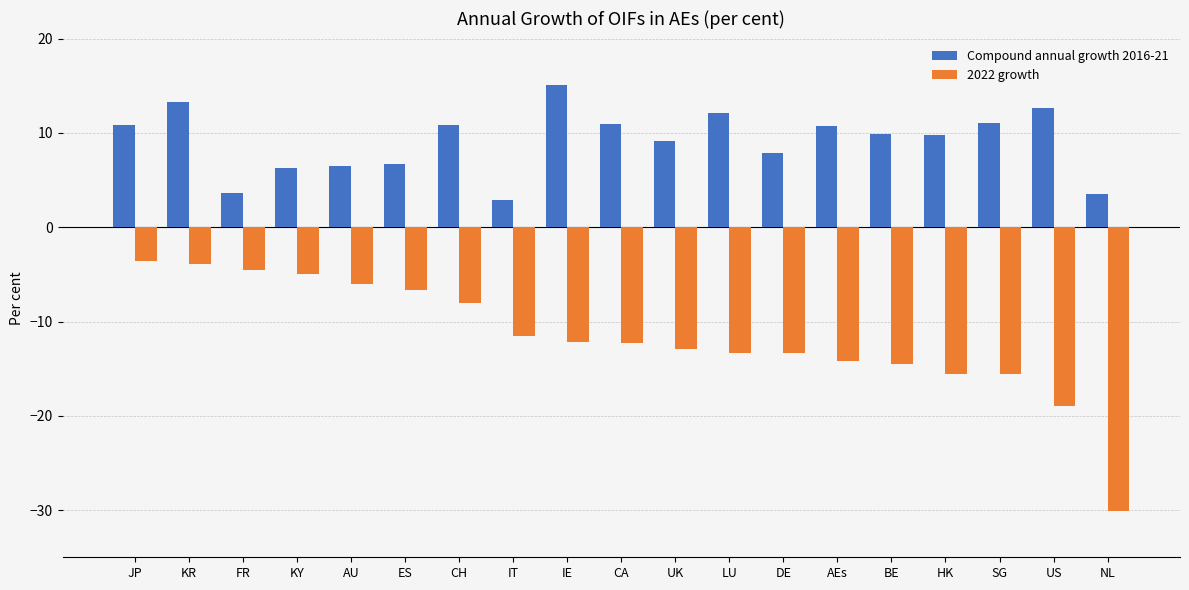

At which label is Compound annual growth 2016-21 closest to 8?

DE